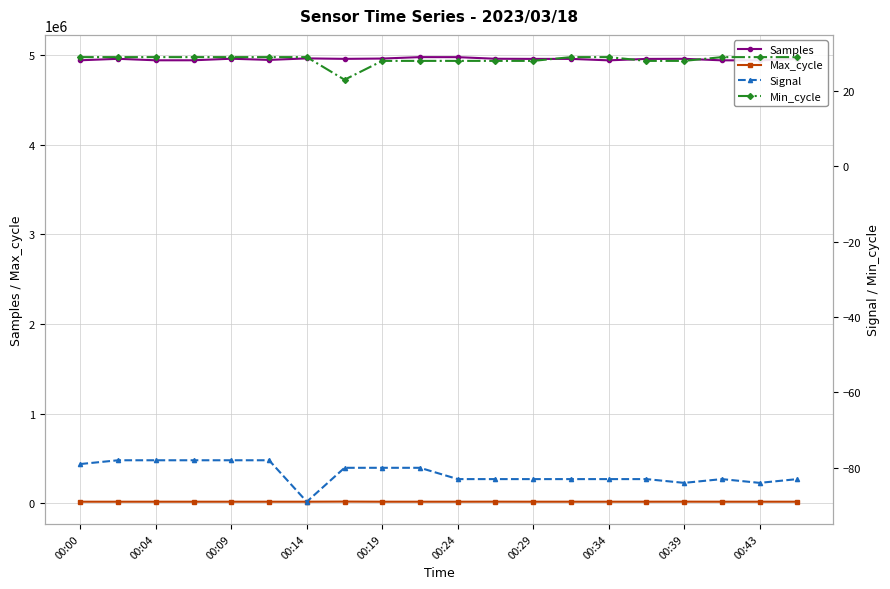

Which series has the largest range (max minus min)?

Samples